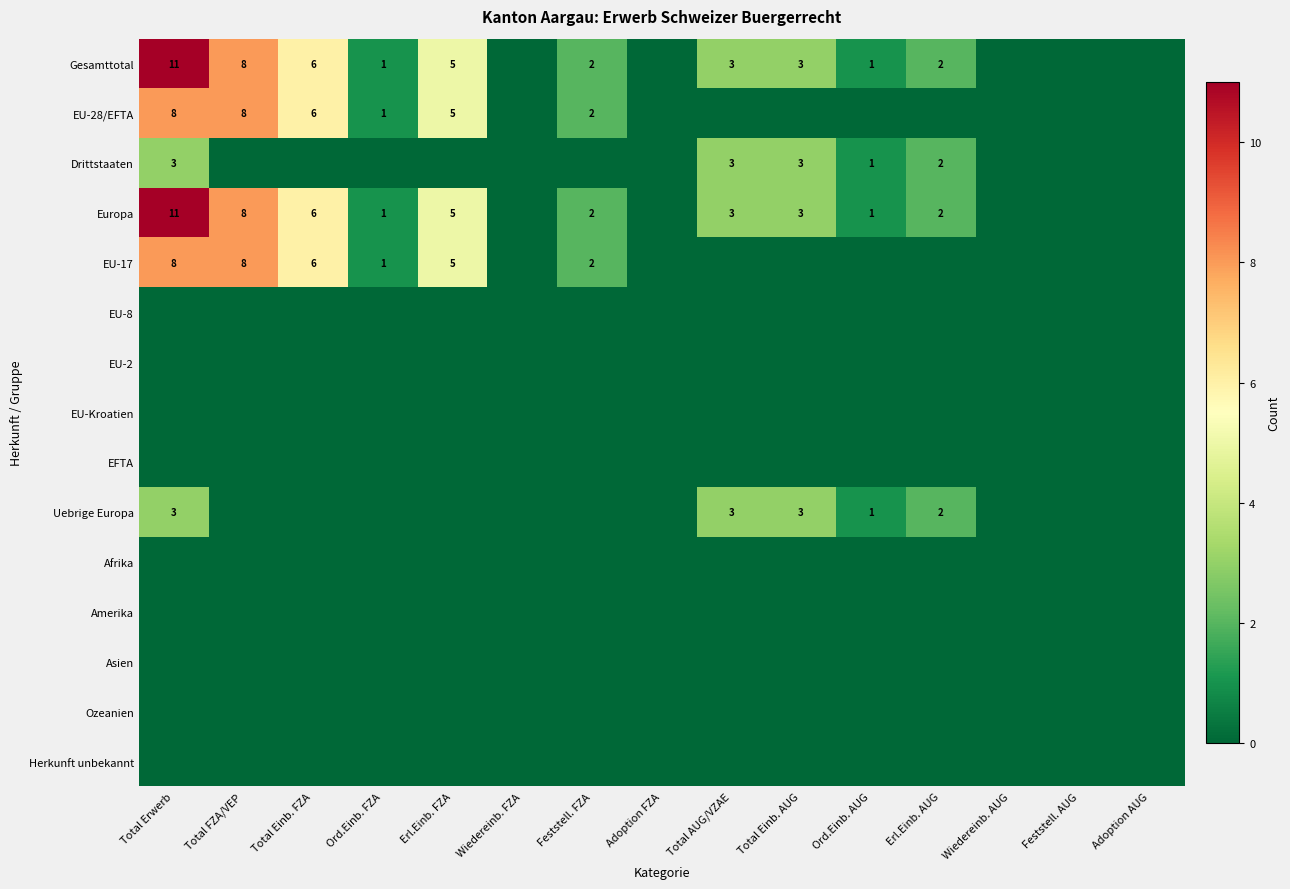

Is it true that EU-28/EFTA equals 1 at Feststell. FZA?

False